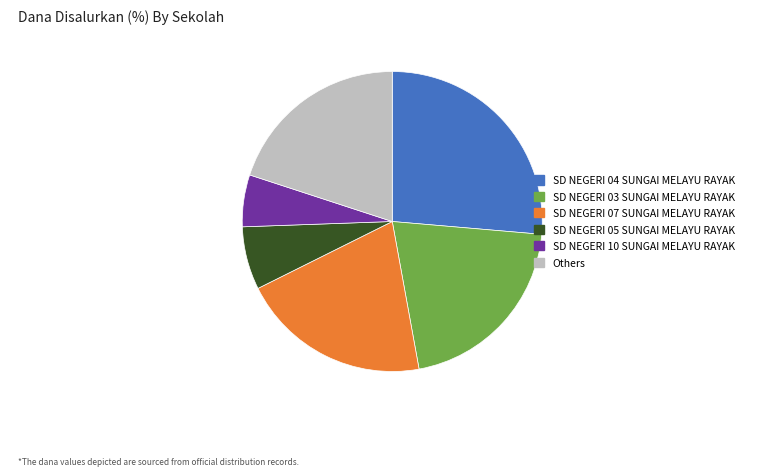

Is there a majority slice in this chart?

No